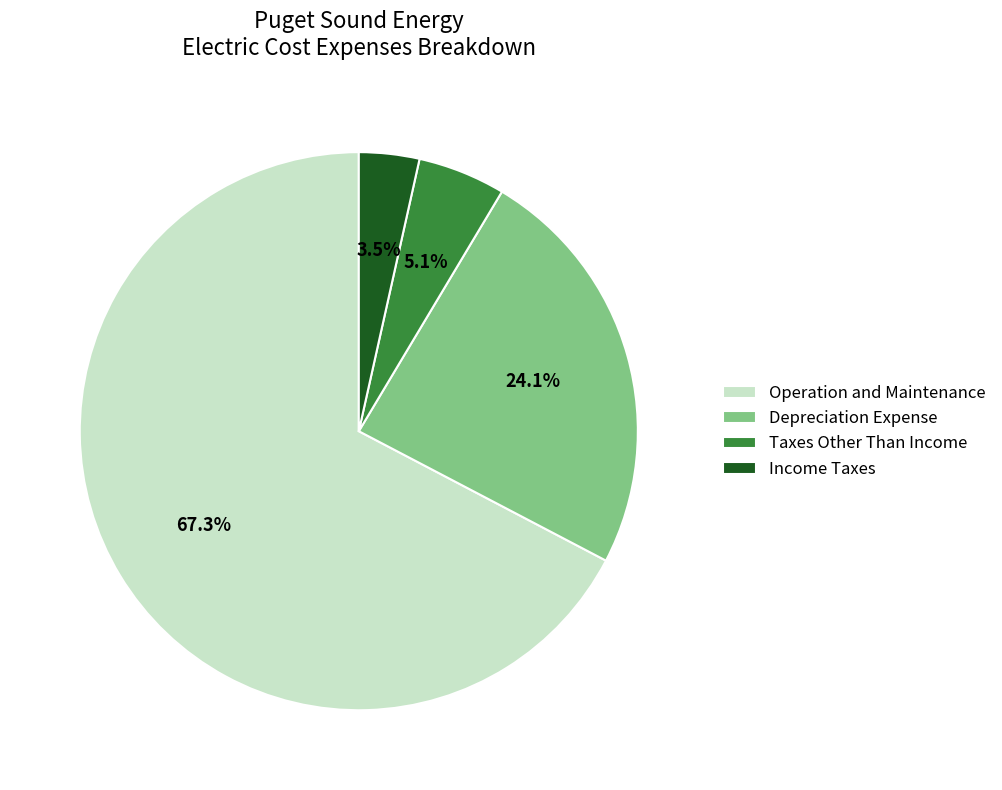

How many segments does this pie chart have?

4